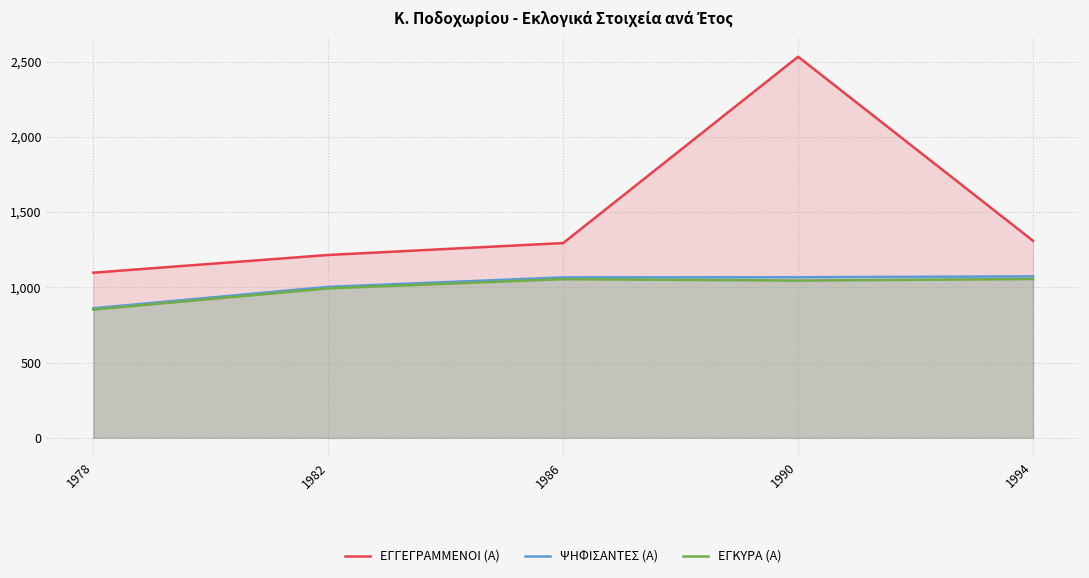

Reading left to right, extract all data points from this chart.

ΕΓΓΕΓΡΑΜΜΕΝΟΙ (Α): 1978=1097	1982=1215	1986=1294	1990=2532	1994=1309
ΨΗΦΙΣΑΝΤΕΣ (Α): 1978=861	1982=1003	1986=1066	1990=1067	1994=1073
ΕΓΚΥΡΑ (Α): 1978=852	1982=993	1986=1054	1990=1045	1994=1055